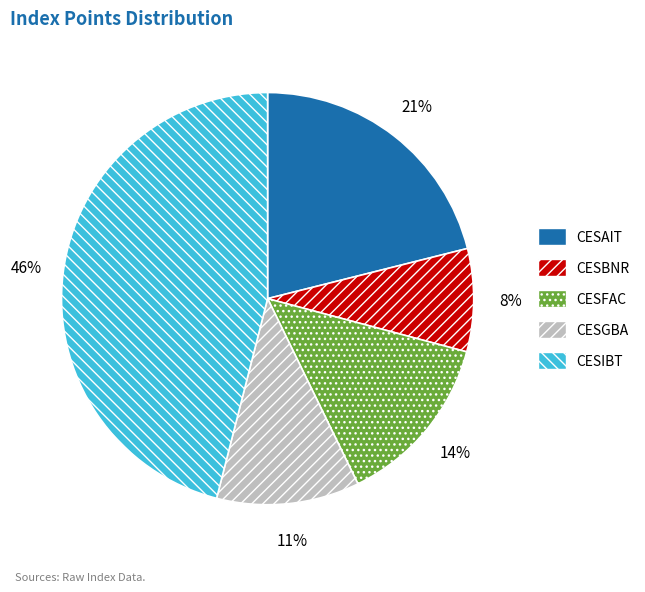

What is the ratio of the value at CESGBA to the value at CESAIT?

0.5